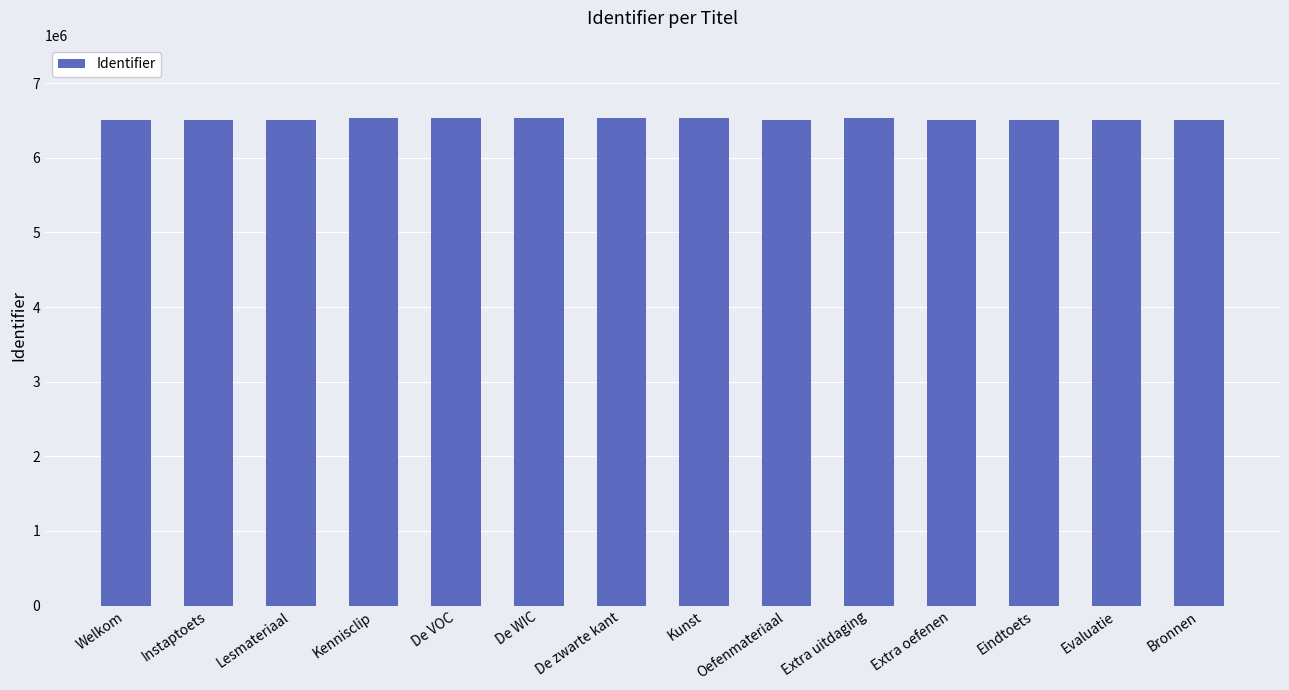

Does the chart contain stacked bars?

No